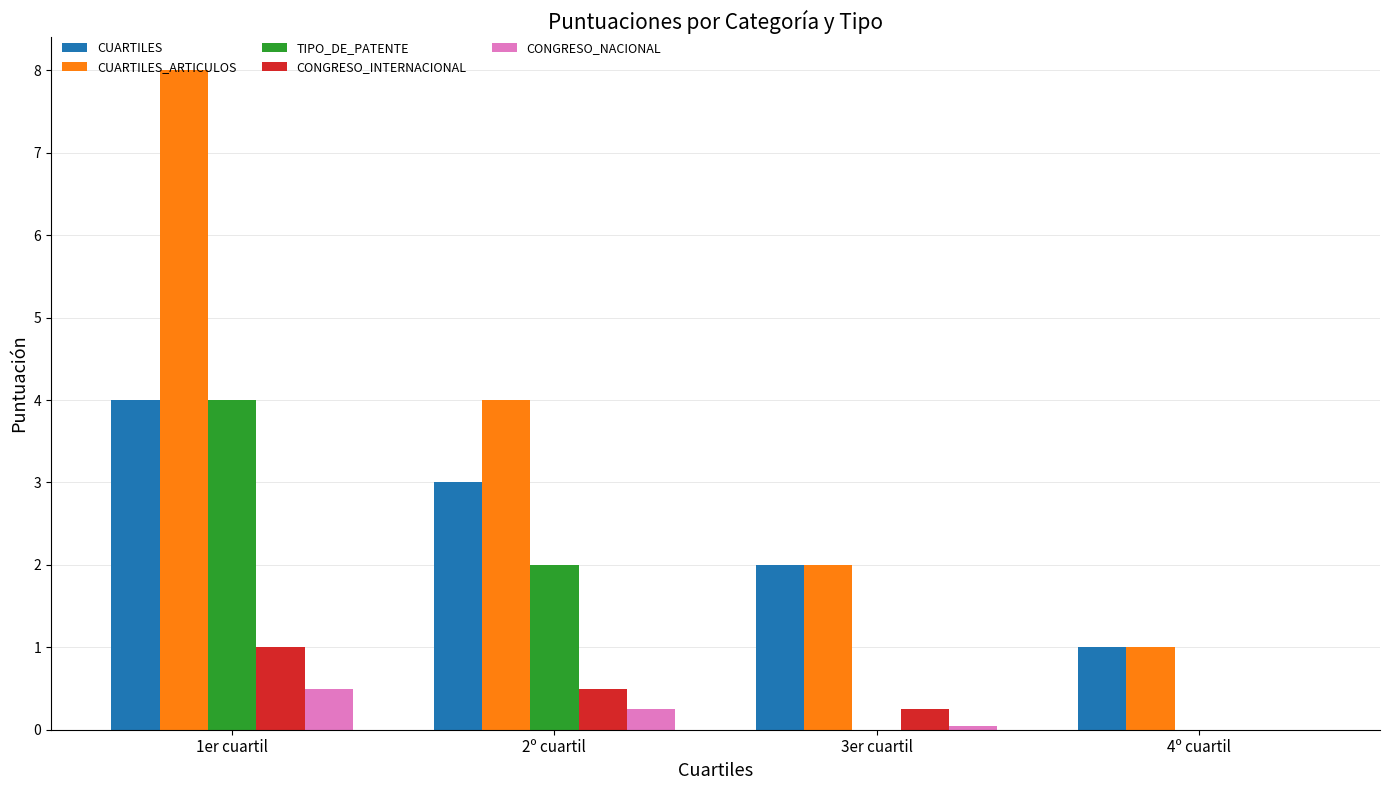

Is it true that CUARTILES_ARTICULOS equals 1.0 at 4º cuartil?

True